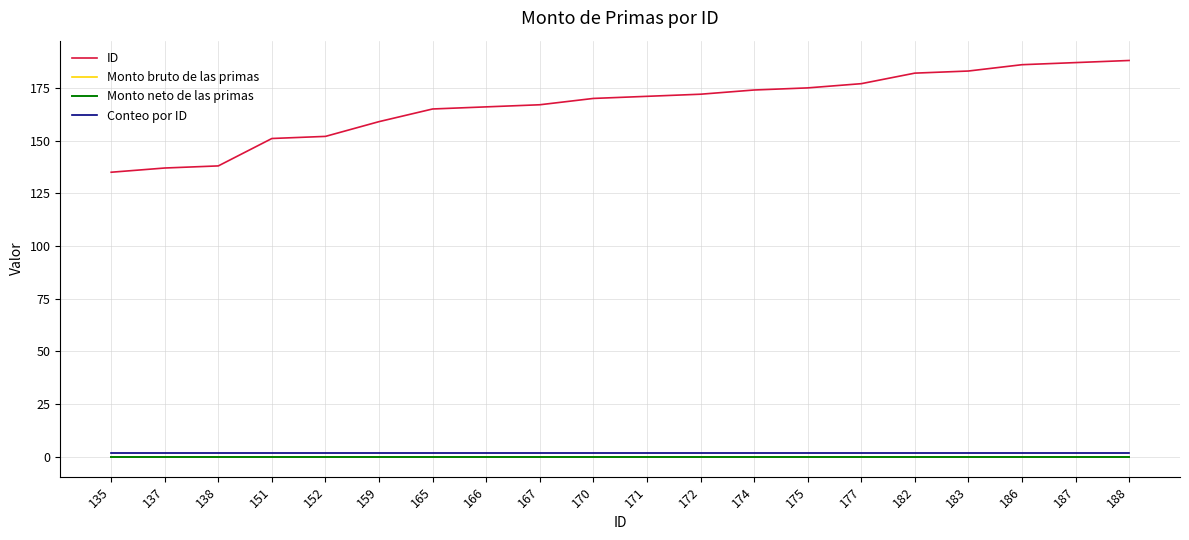

Is this an area chart (filled region under the line)?

No